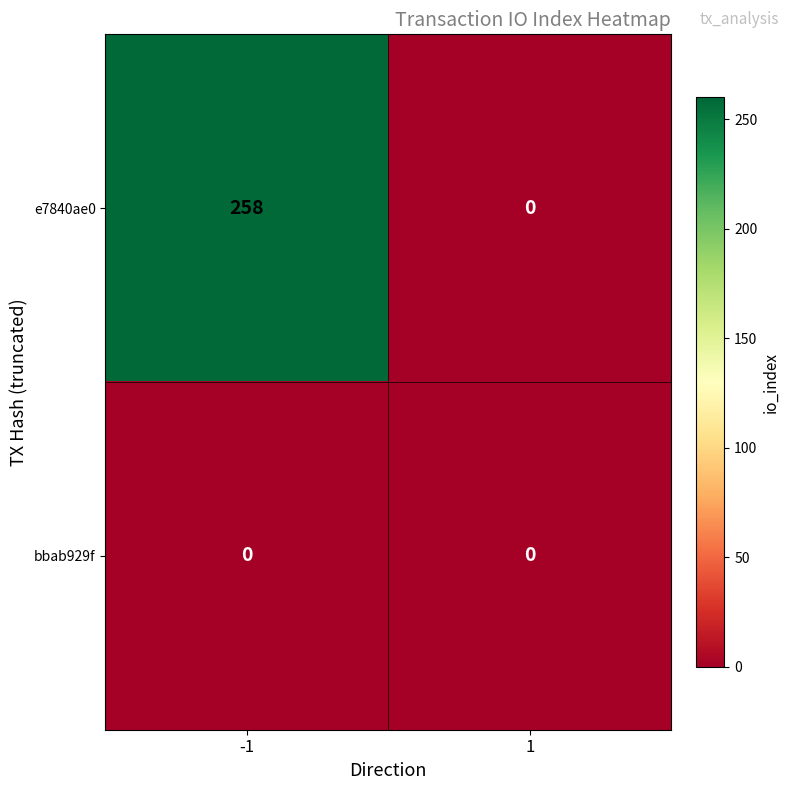

What is the maximum value for e7840ae0?

258